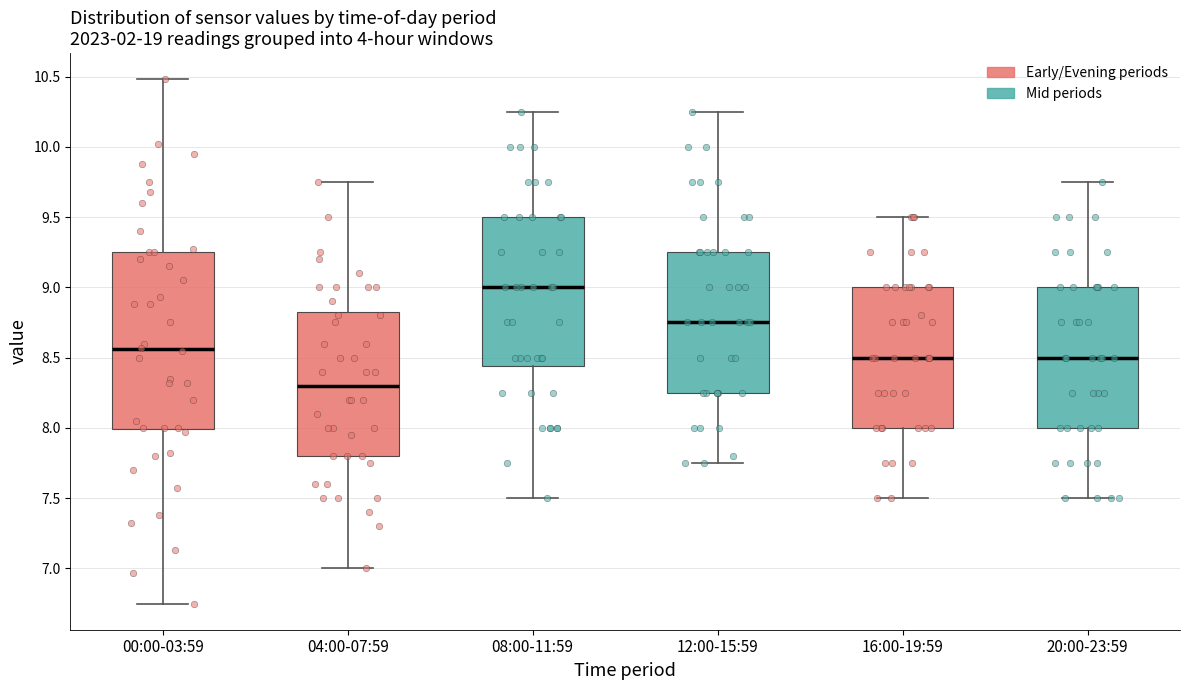

Which box is the tallest, from its lower edge to its upper edge?

00:00-03:59